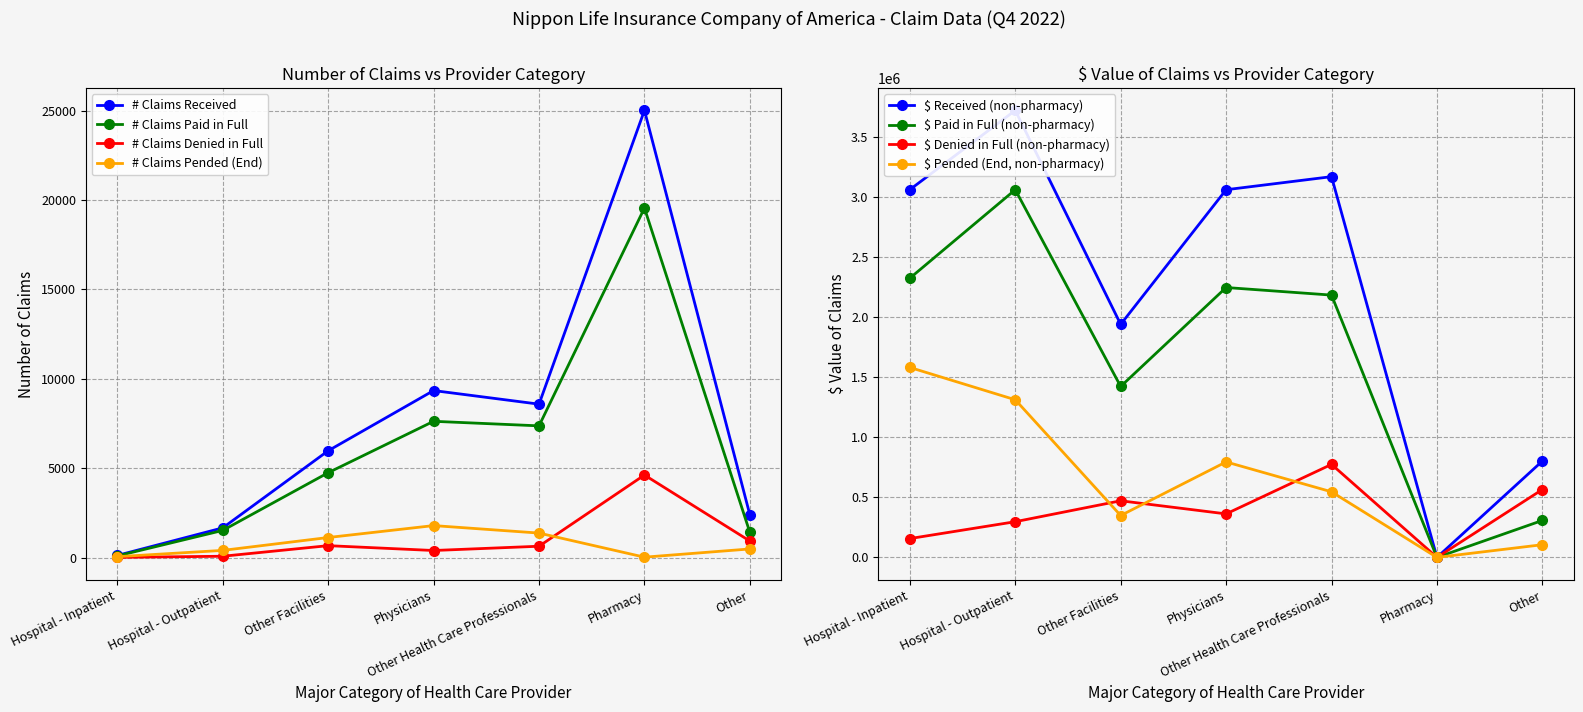

The value of # Claims Pended (End) at Other is 800. True or false?

False